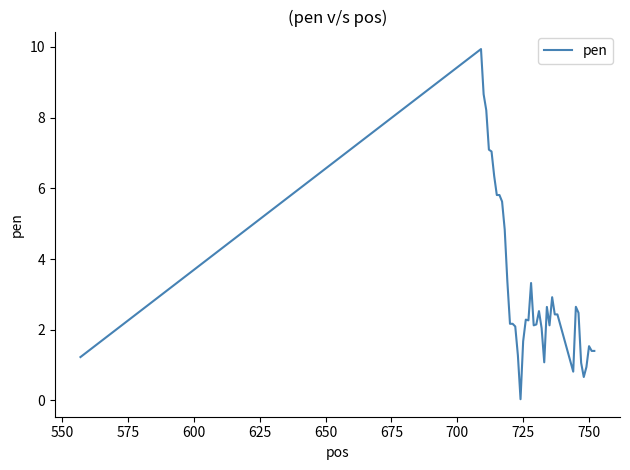

What is the difference between the maximum and minimum values?

9.9